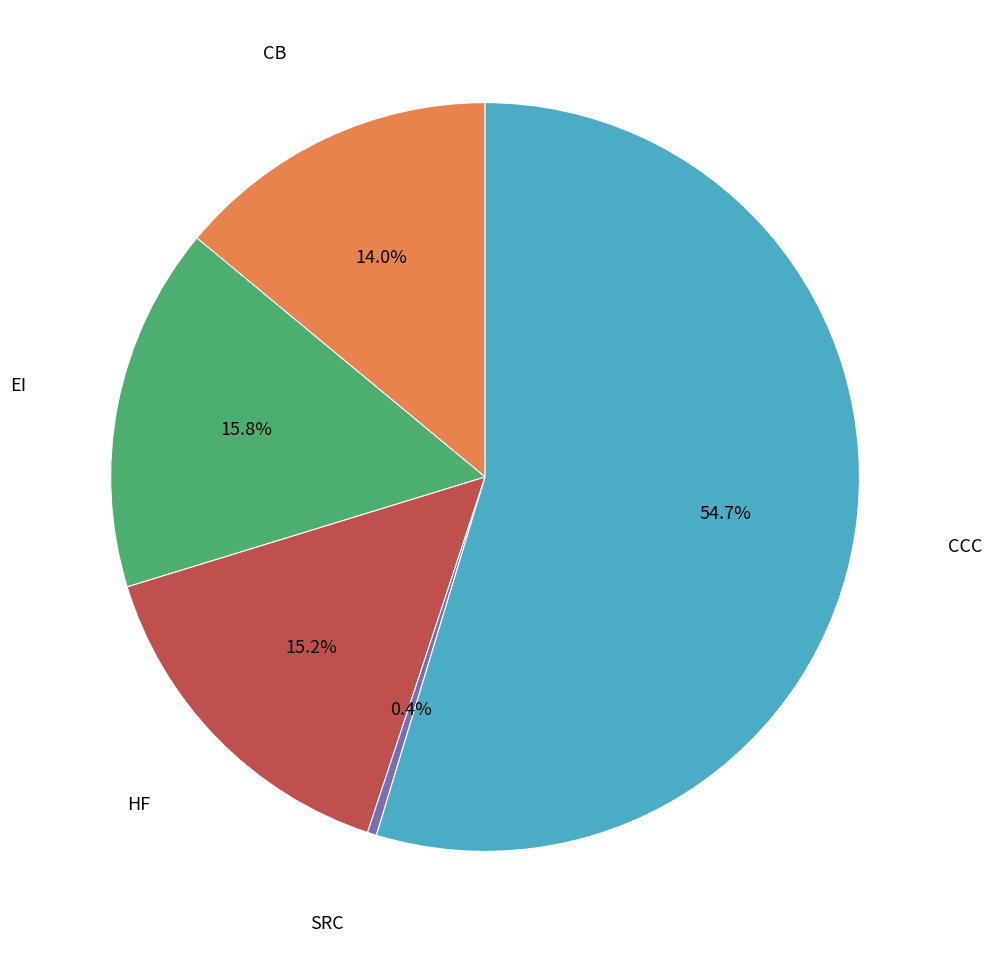

Do EI and CB together represent more than half of the pie?

No